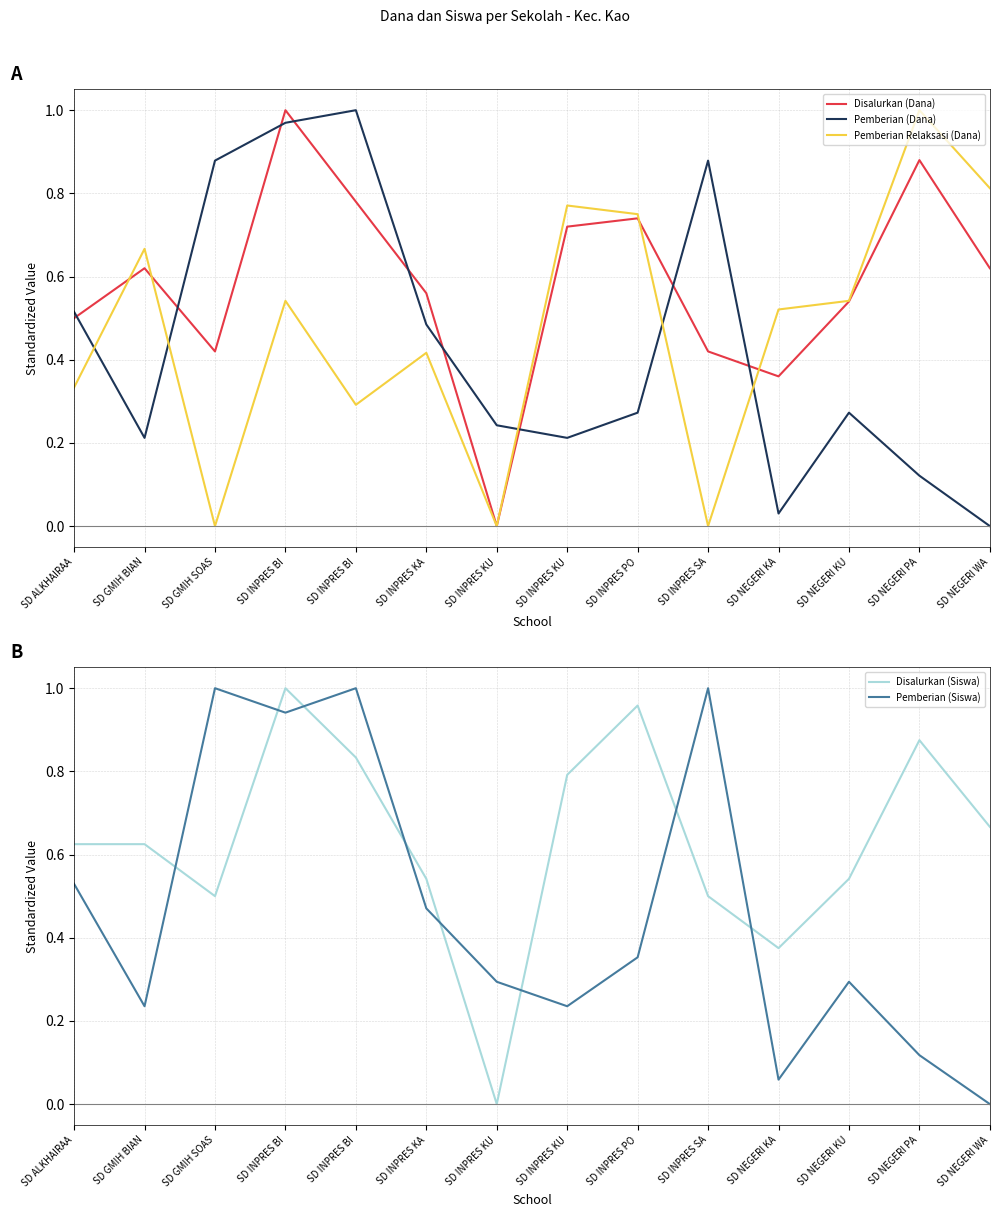

True or false: Pemberian (Siswa) and Pemberian Relaksasi (Dana) intersect in this chart.

True